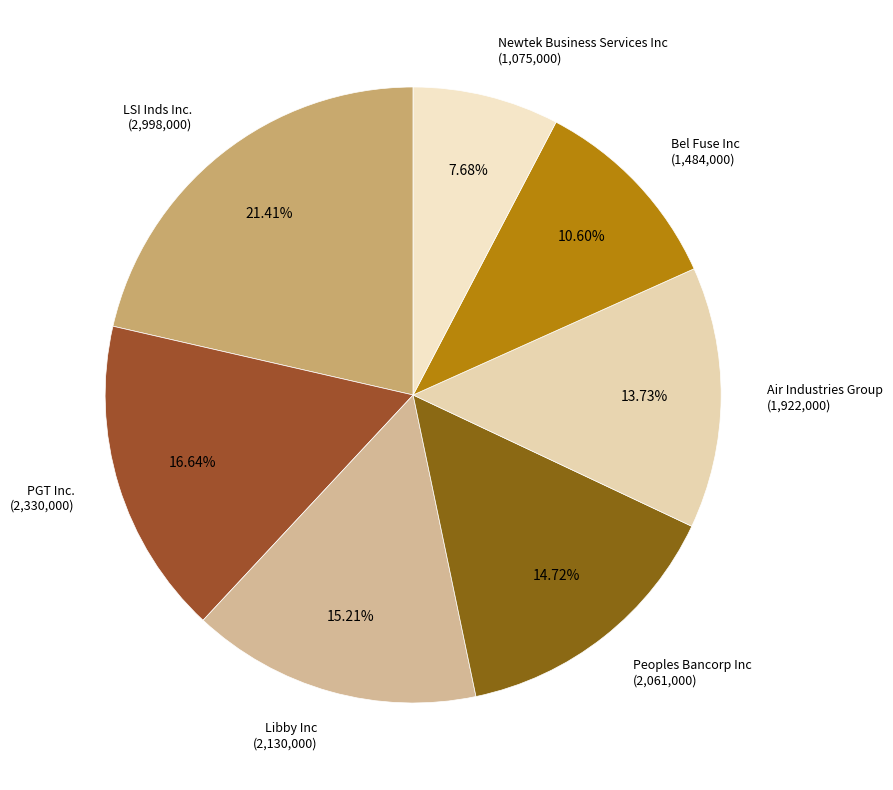

What is the smallest slice in the pie chart?

Newtek Business Services Inc